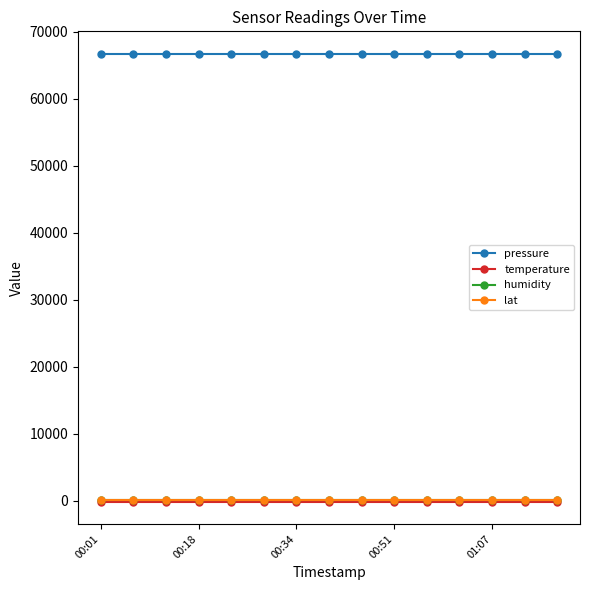

What is the lowest value of the pressure series?

66753.5